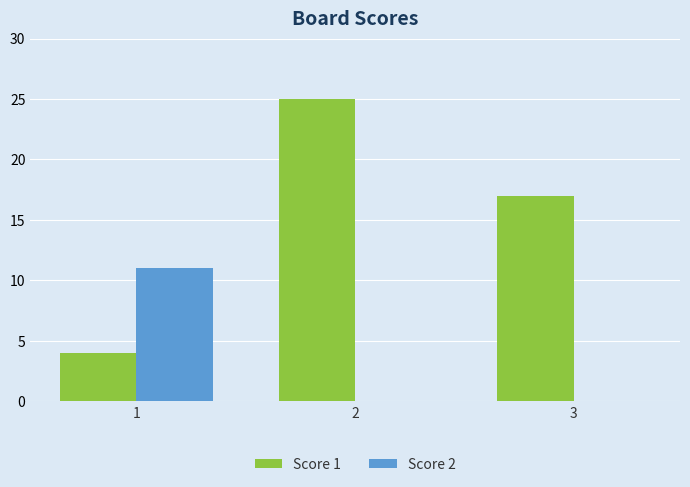

Which series has the largest total across all categories?

Score 1